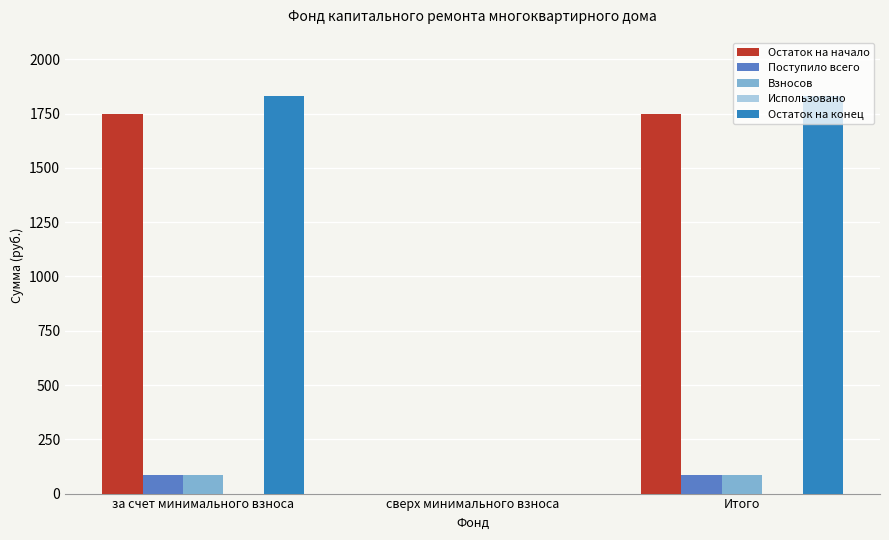

Which series has the widest spread of values?

Остаток на конец